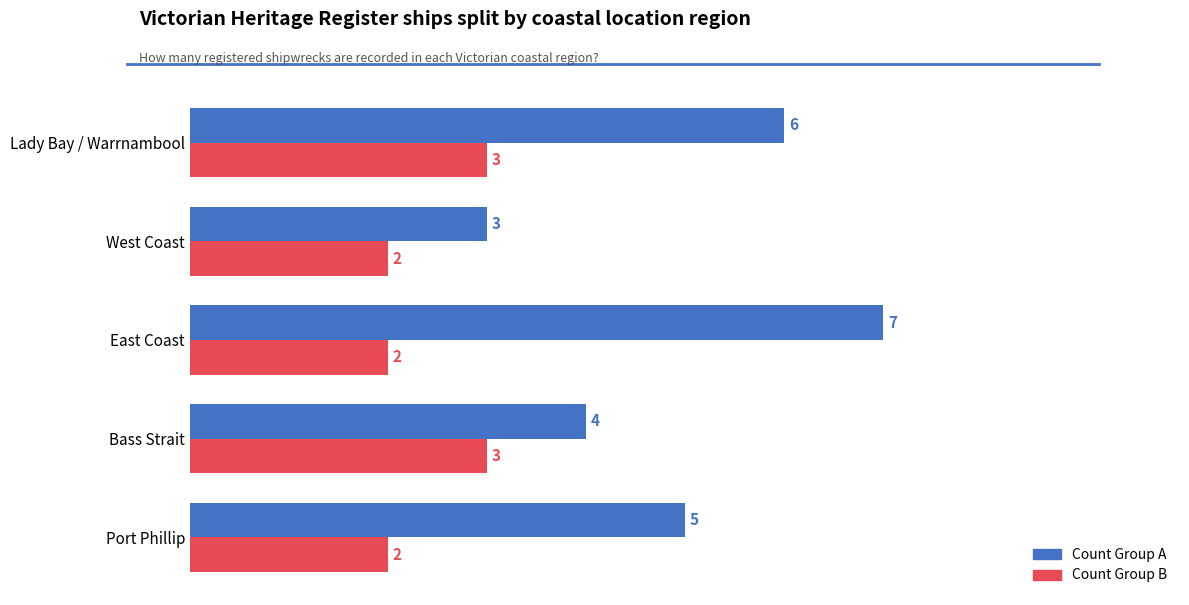

What is the greatest value displayed?

7